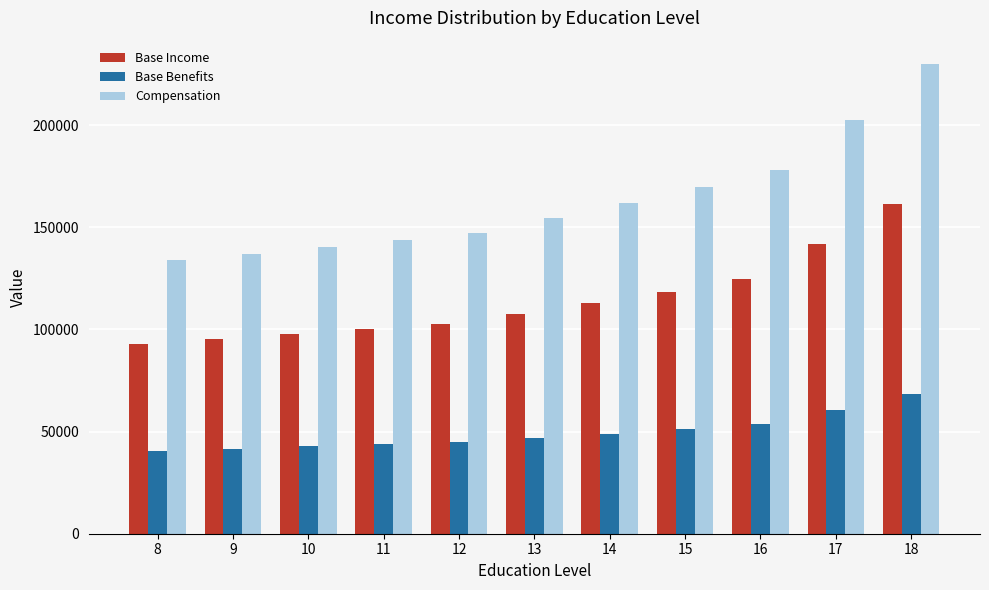

What is the total value across all series at 9?

274139.5